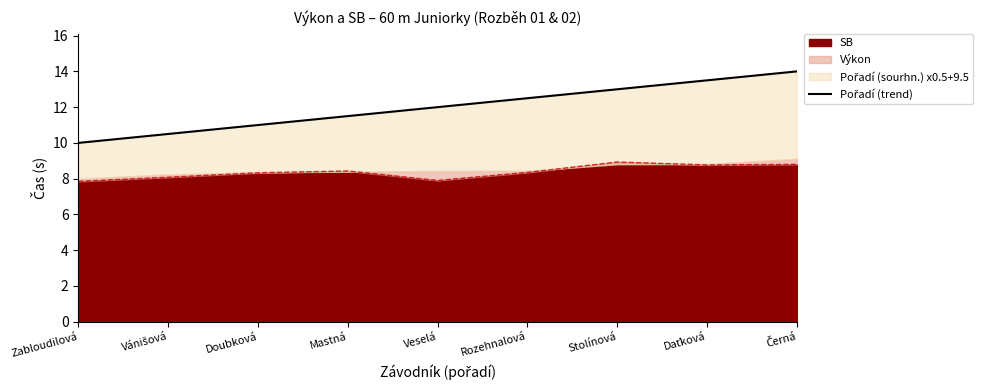

Where does the data first go above 12?

Rozehnalová